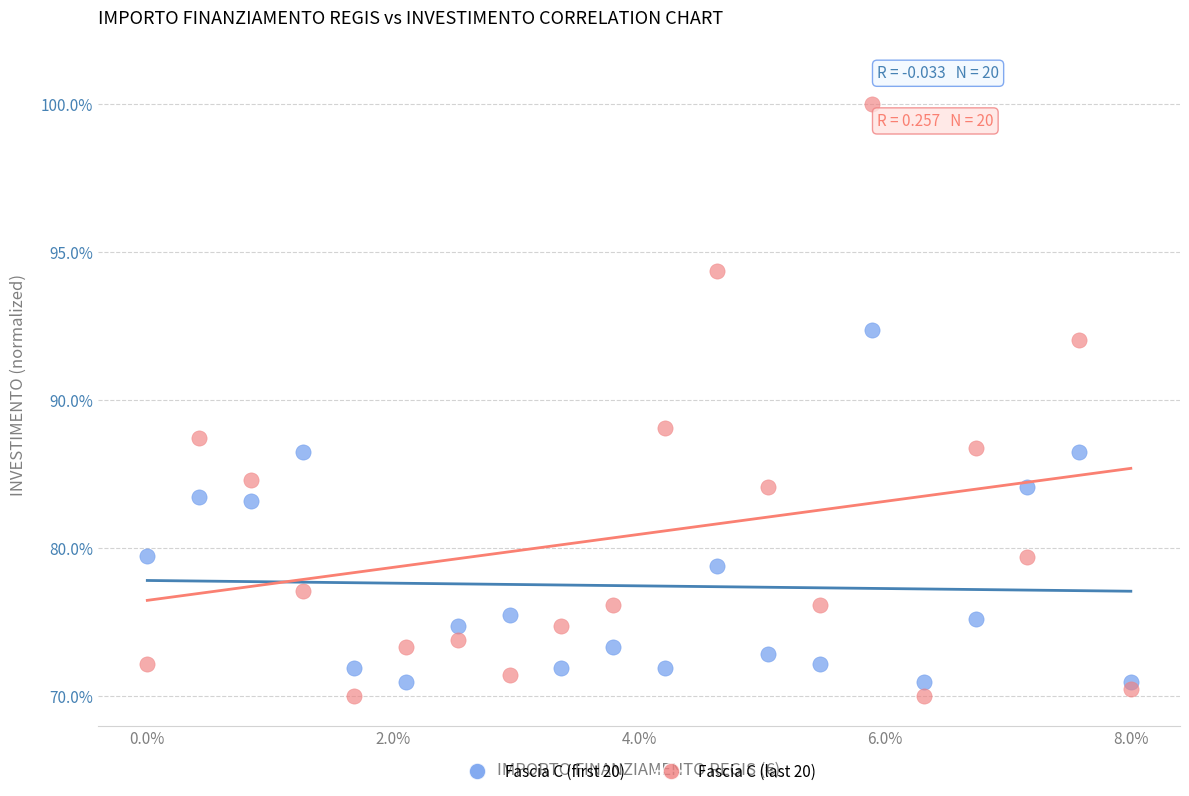

Which series has the widest spread of Y values?

Fascia C (last 20)